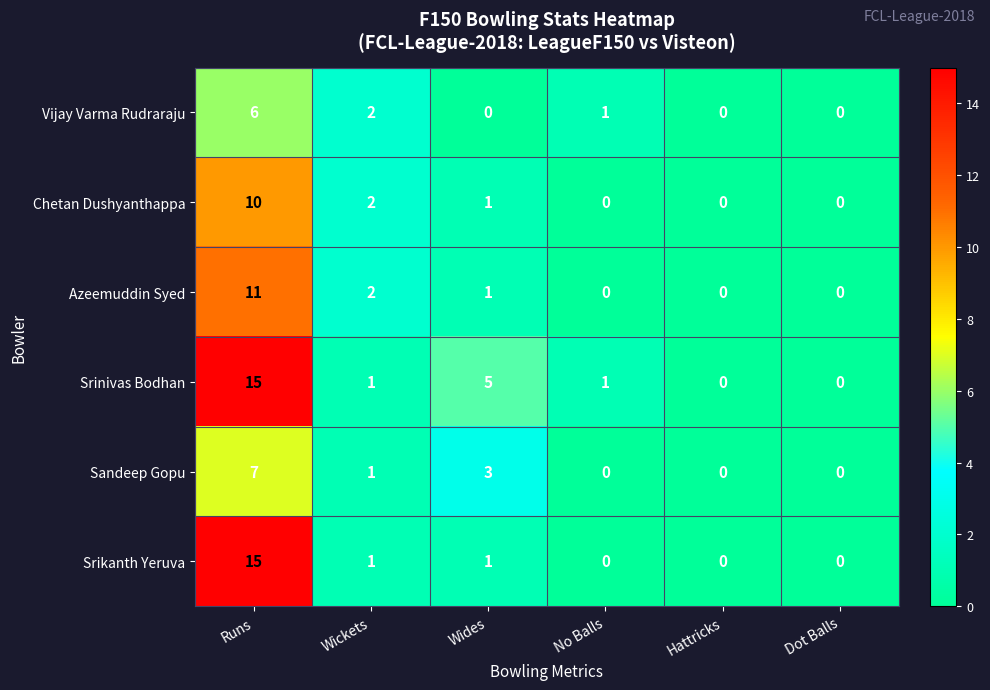

At how many categories does at least one series exceed 4?

2